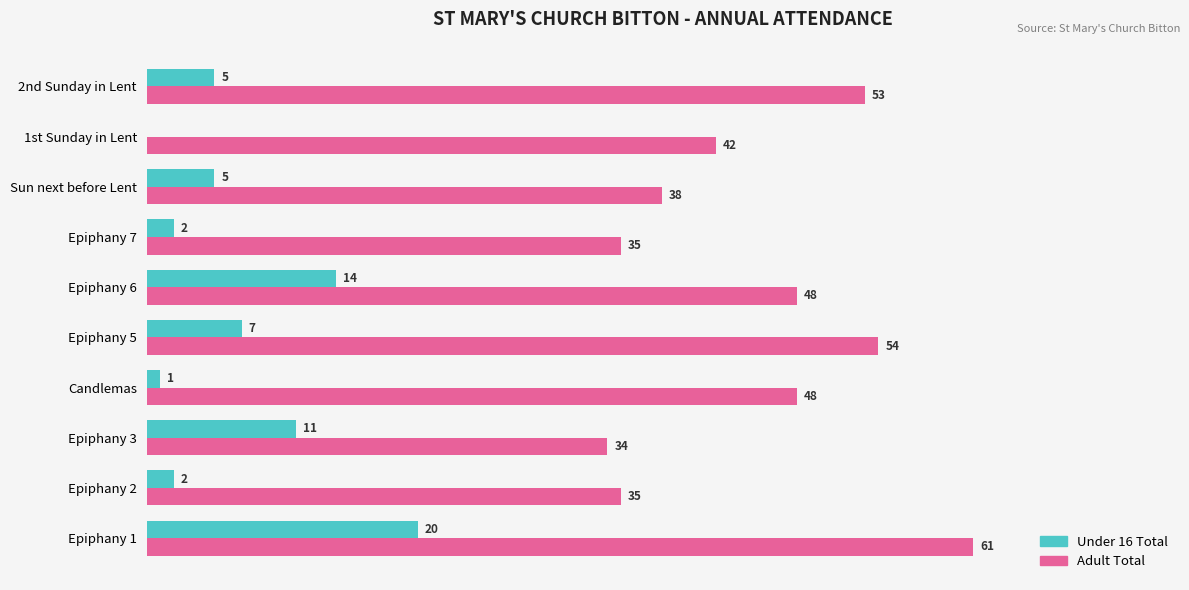

Which series changed the most between Epiphany 7 and 1st Sunday in Lent?

Adult Total